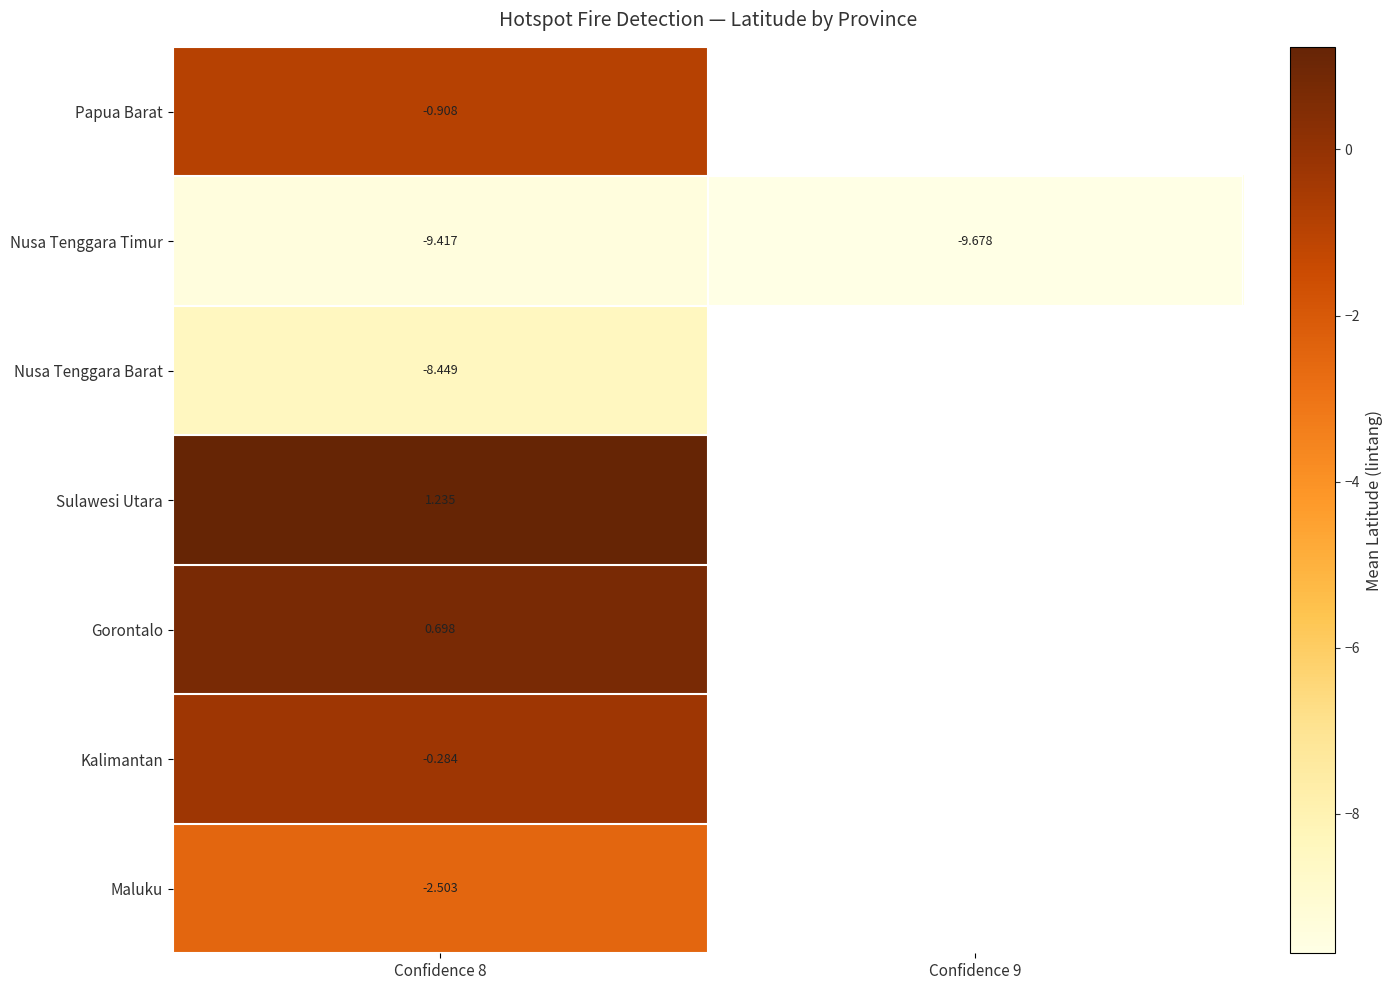

At Confidence 8, list the series in order from smallest to largest.

Nusa Tenggara Timur, Nusa Tenggara Barat, Maluku, Papua Barat, Kalimantan, Gorontalo, Sulawesi Utara